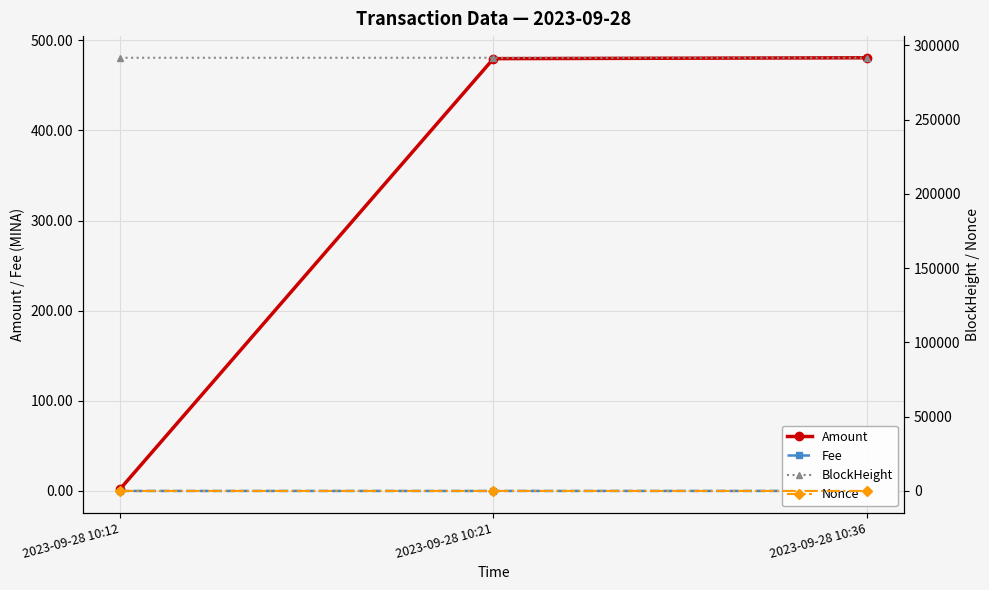

What is the sum of the Amount values at 2023-09-28 10:36 and 2023-09-28 10:12?

482.6